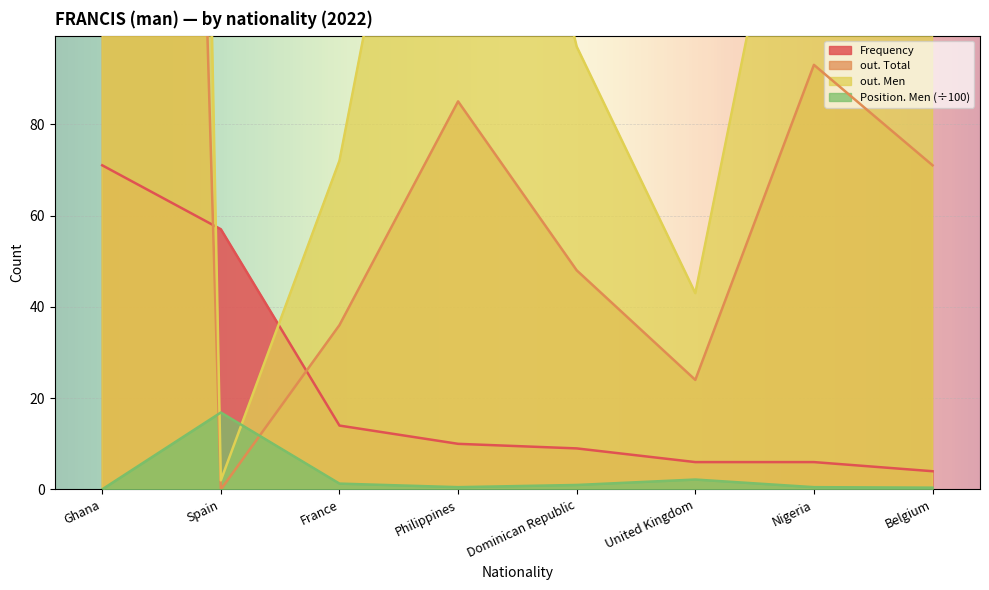

What is the average value of the out. Men series?

254.5